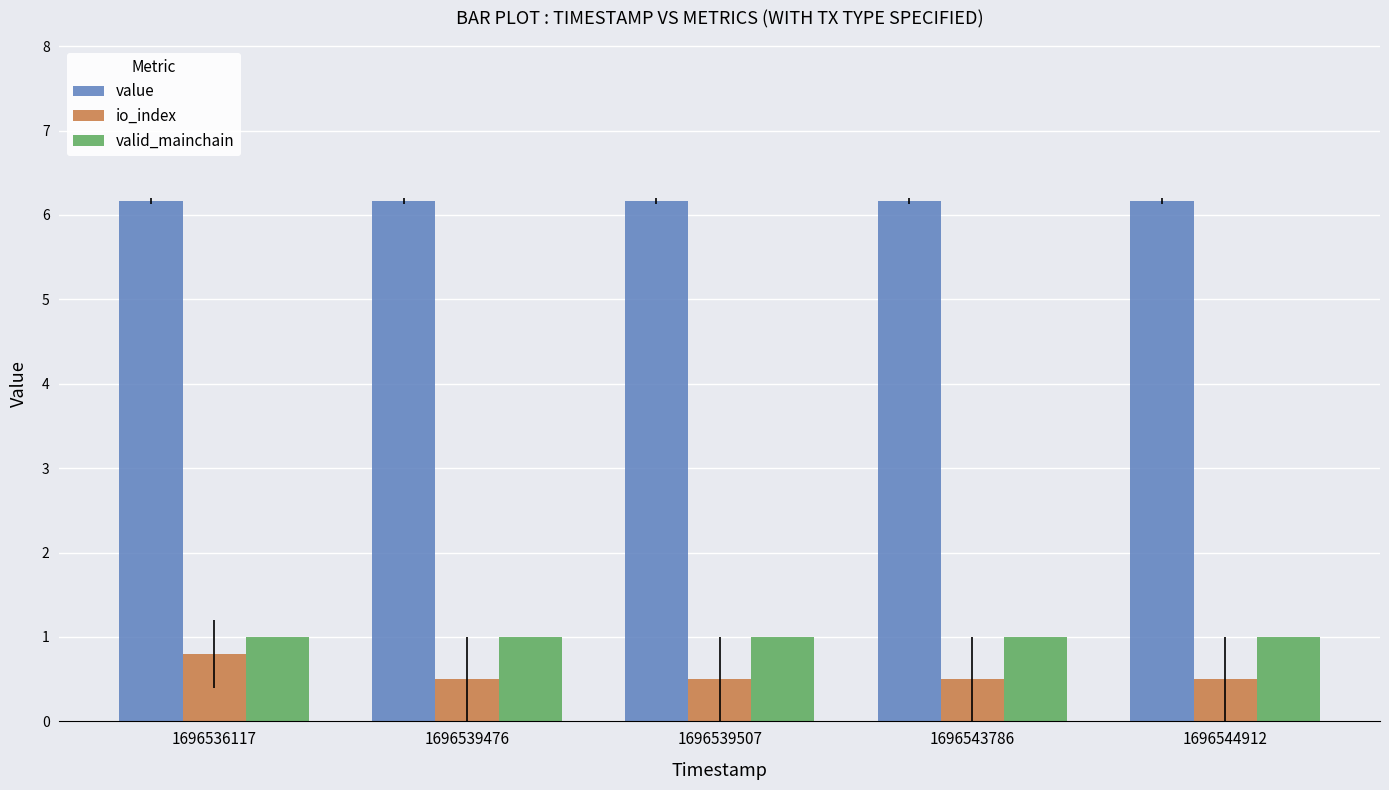

The value of io_index at 1696544912 is 0.9. True or false?

False